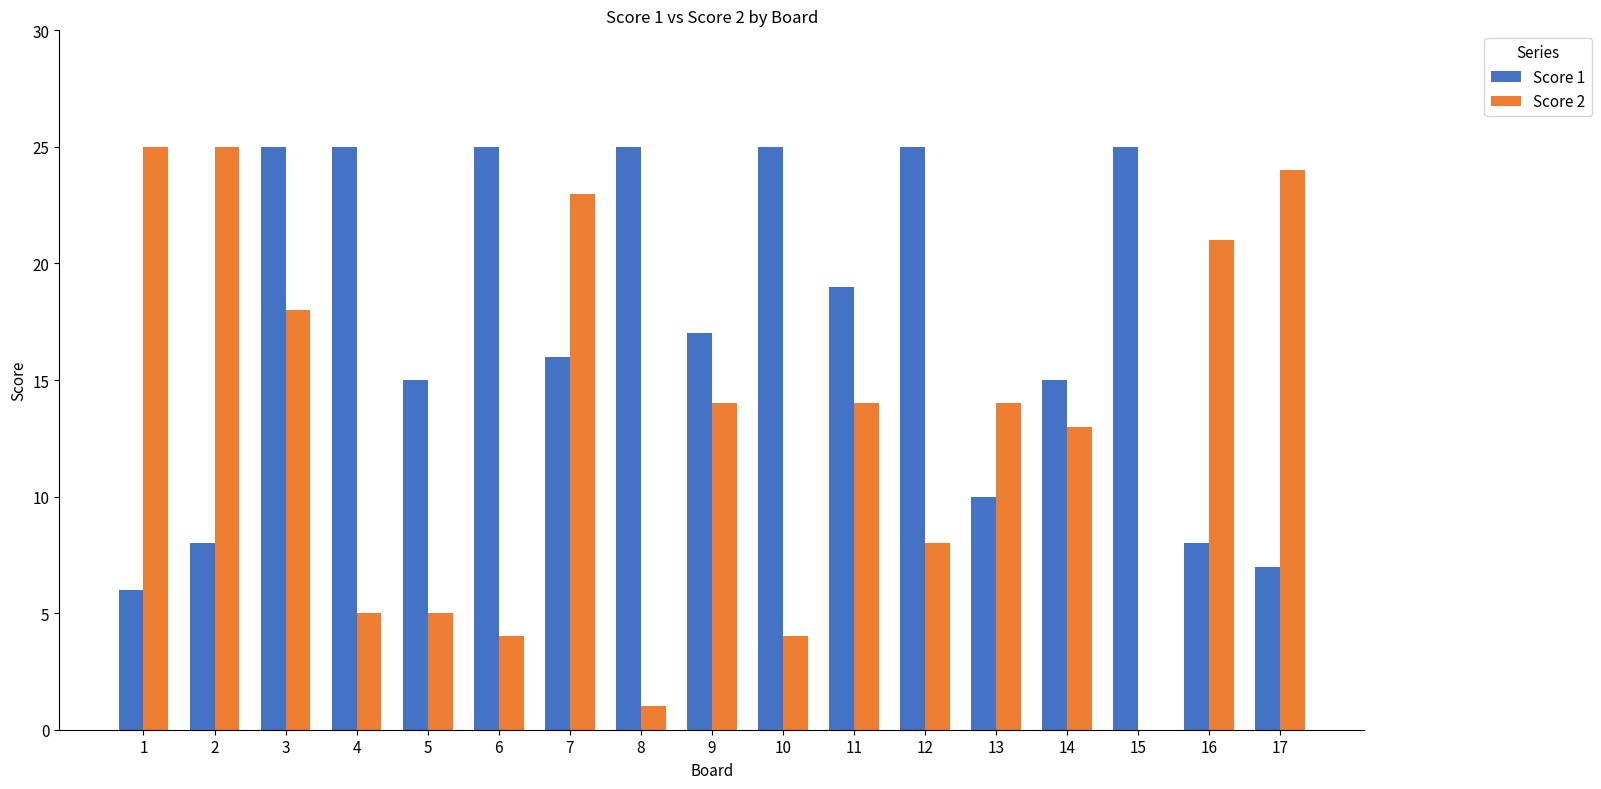

How many Score 1 values are between 10 and 25?

13